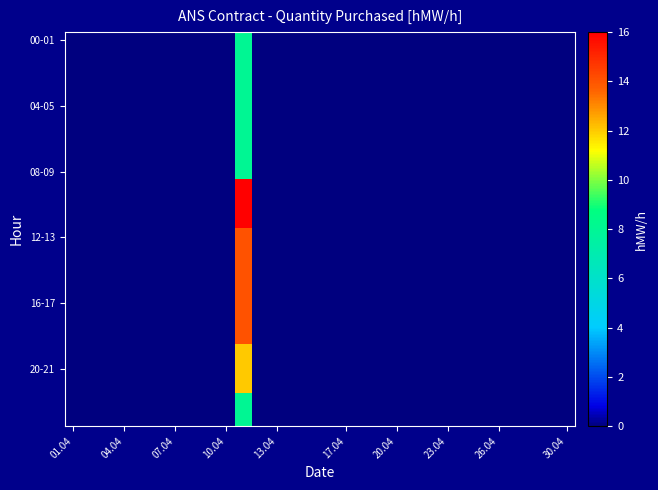

How many categories are shown in the chart?

30